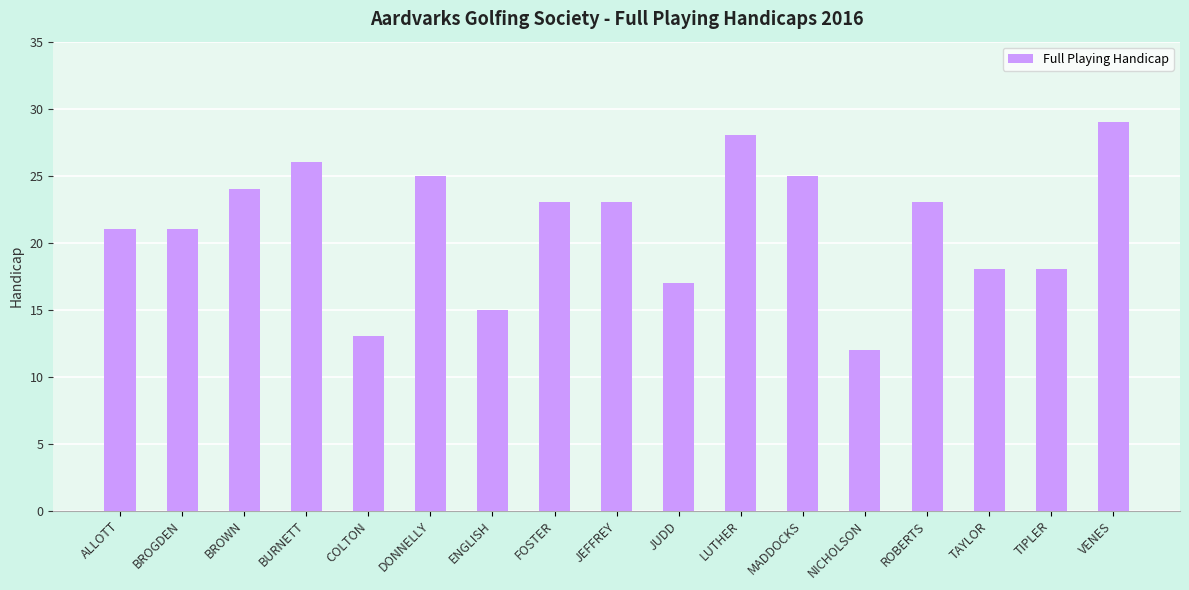

Which has a higher value, MADDOCKS or VENES?

VENES